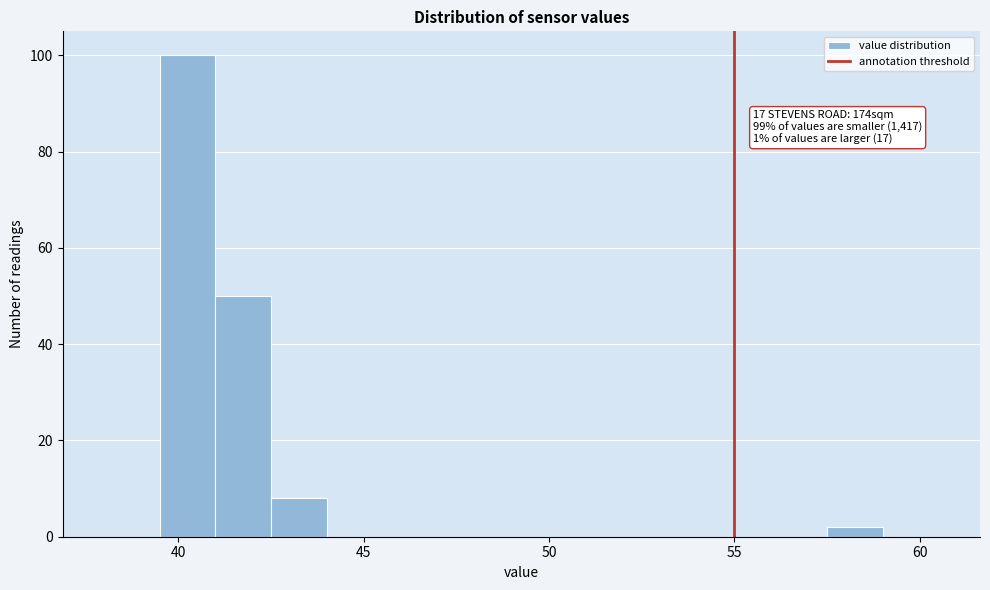

Around what value on the x-axis is the tallest bar? Give the approximate position of its centre, as read against the axis.

40.5